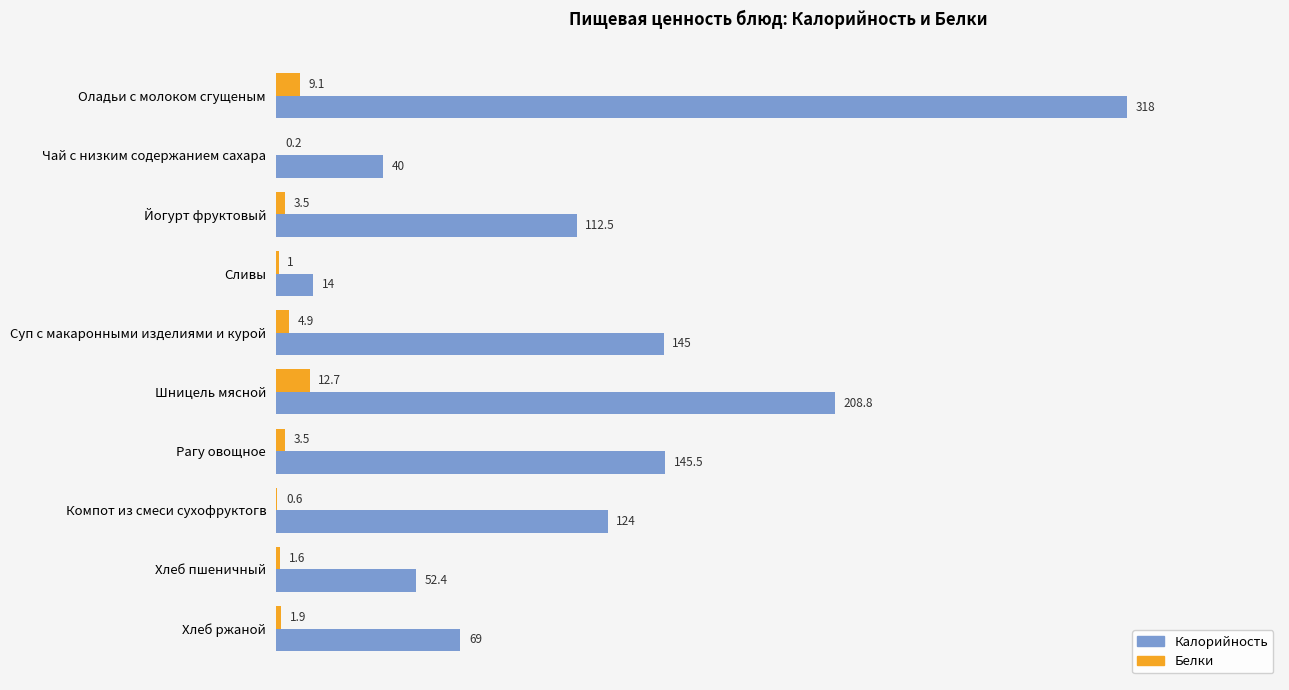

Which series changed the most between Оладьи с молоком сгущеным and Компот из смеси сухофруктогв?

Калорийность